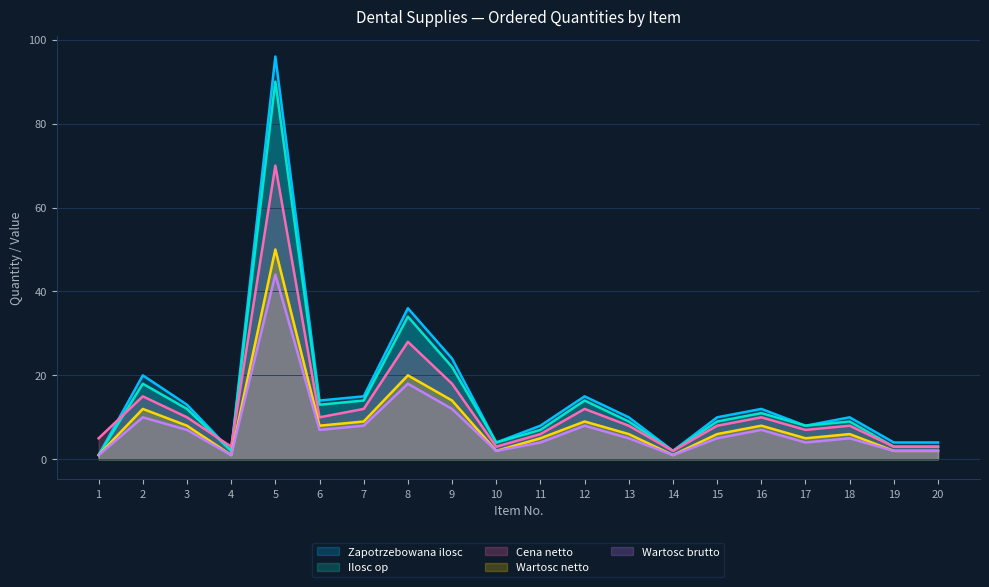

How many interior local peaks does the Wartosc brutto series have?

6